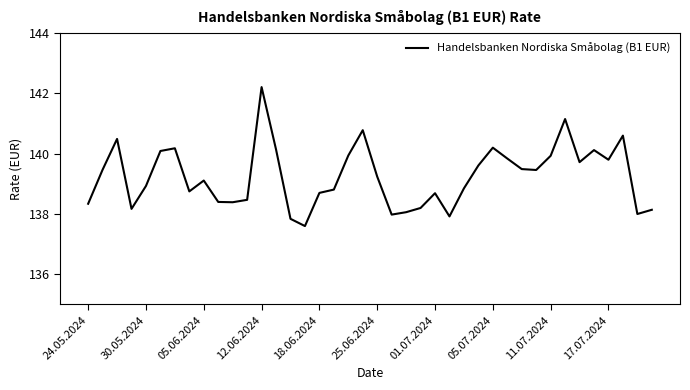

What is the maximum value shown in the chart?

142.2